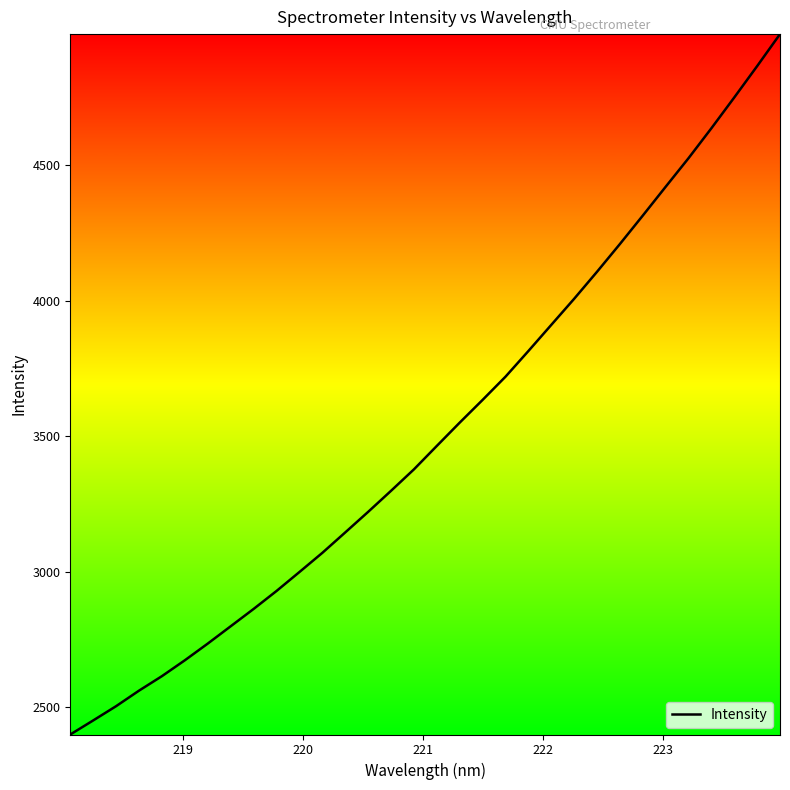

What is the smallest value displayed?

2400.2